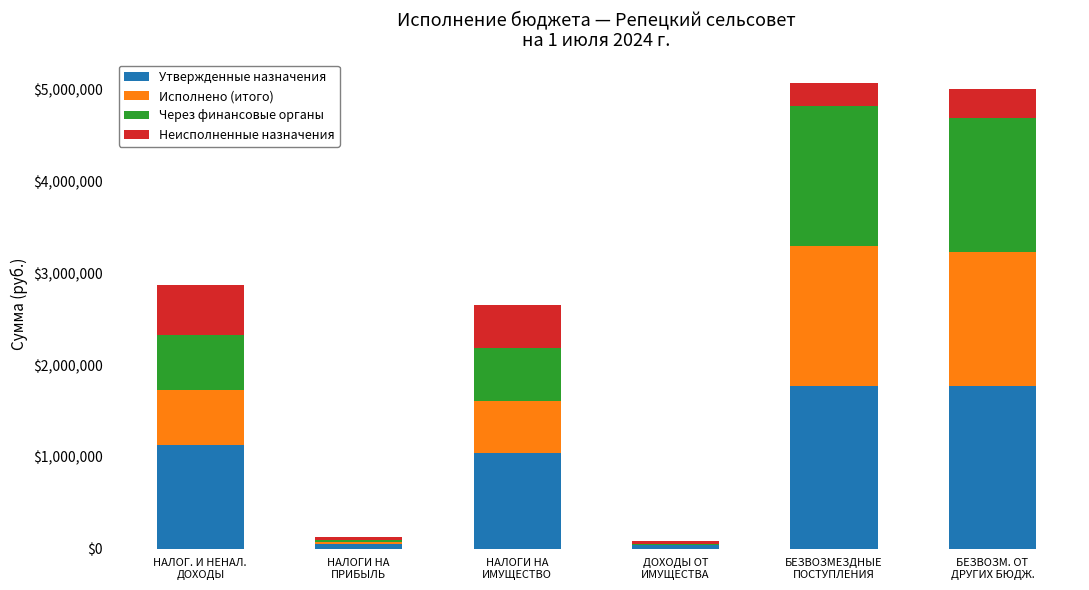

What is the average value of the Утвержденные назначения series?

970836.0